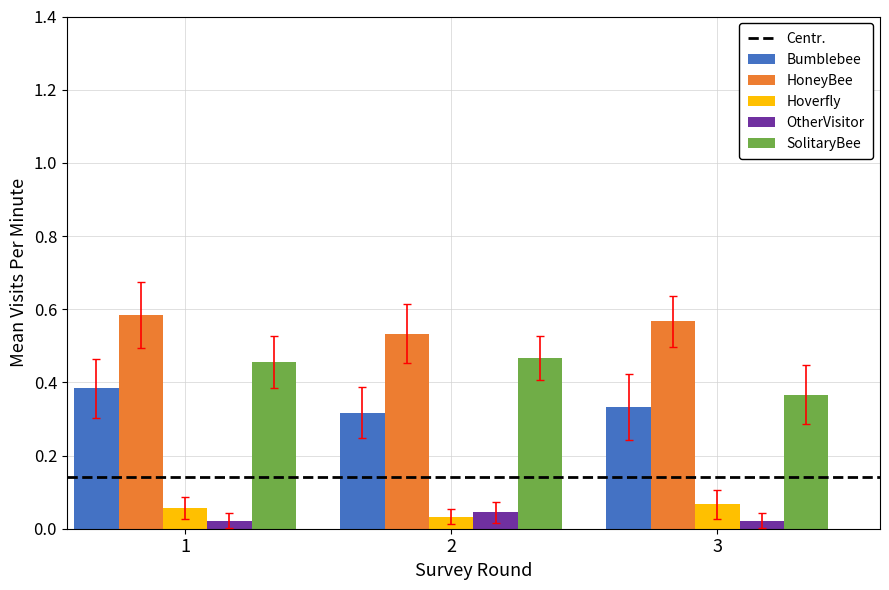

True or false: Bumblebee has a value of 0.1 at 1.

False